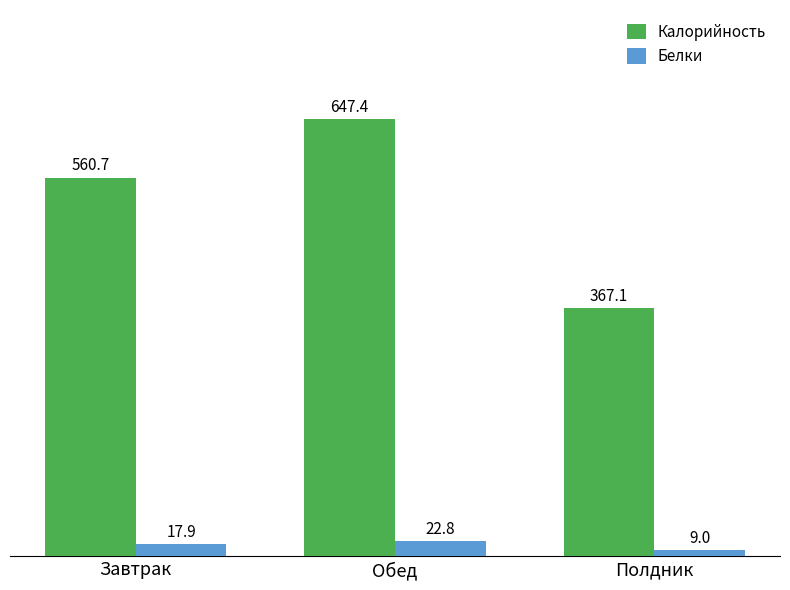

The value of Калорийность at Полдник is 367.1. True or false?

True